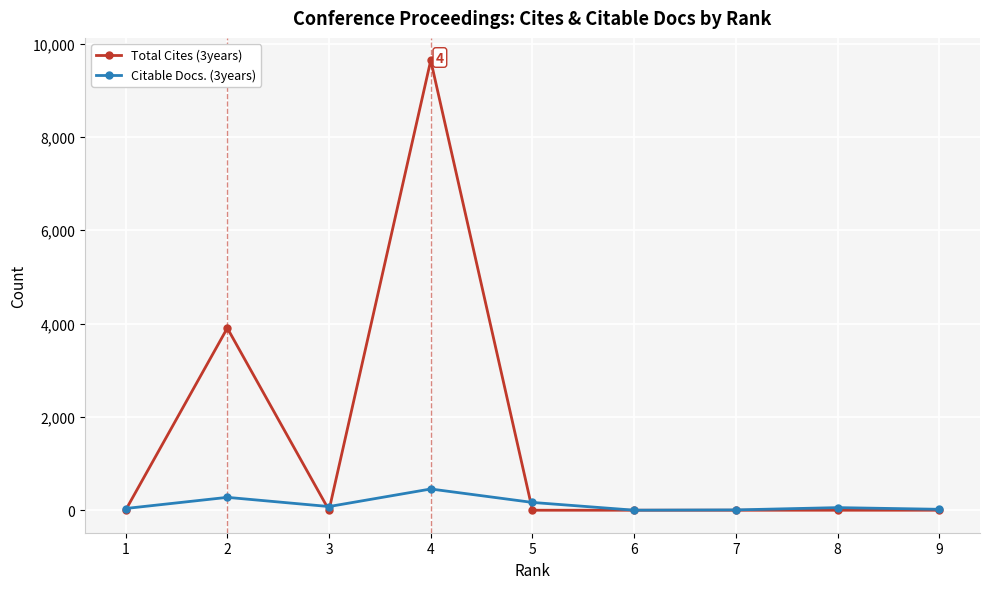

Which series has the largest range (max minus min)?

Total Cites (3years)